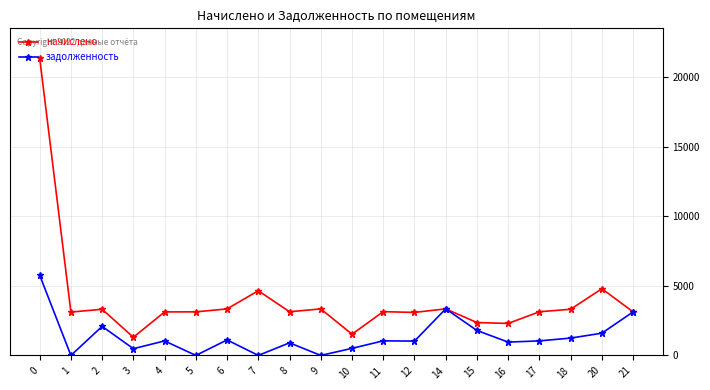

List the series in order of their peak value, lowest first.

задолженность, начислено